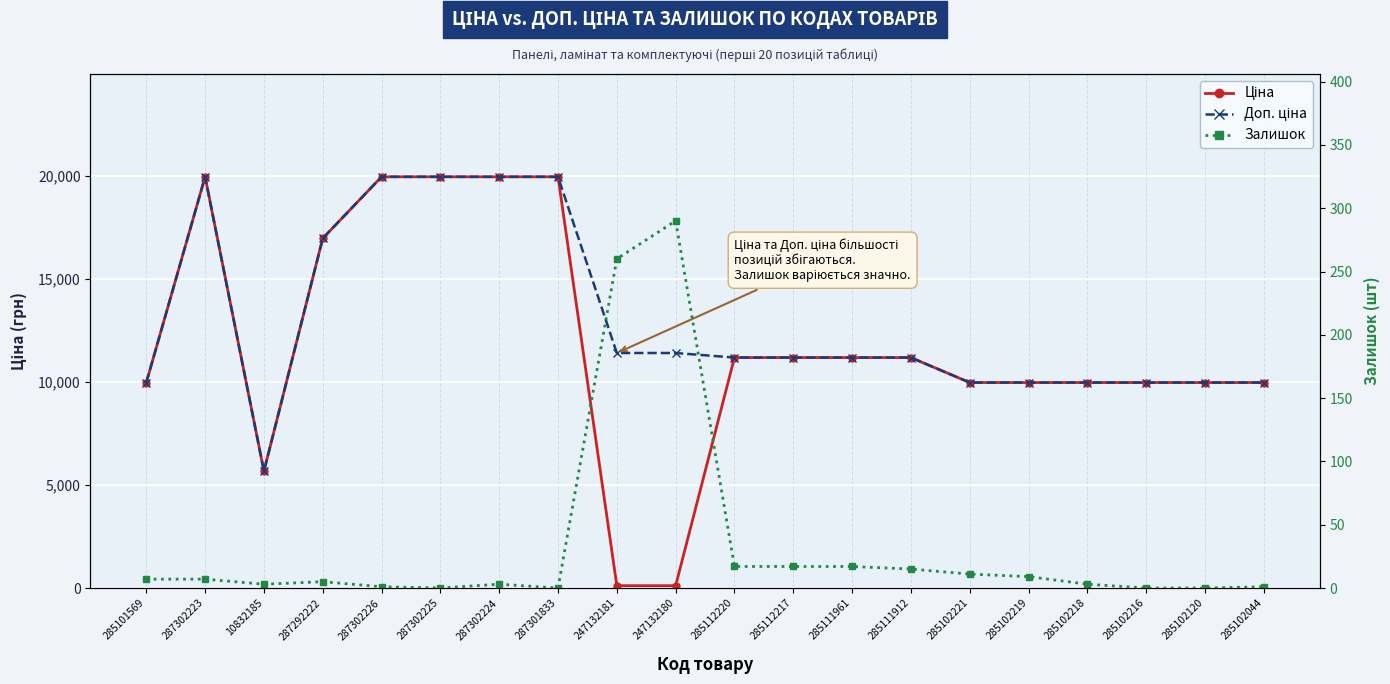

Read the Доп. ціна value at 285112217.

11188.2